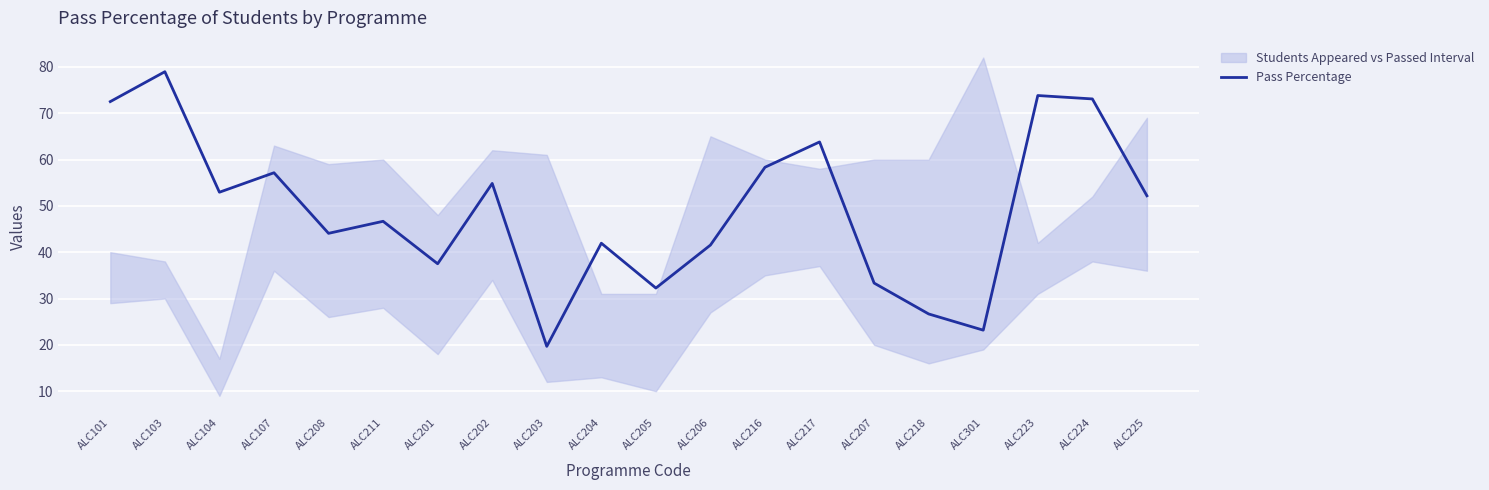

List the labels in order of value, smallest first.

ALC203, ALC301, ALC218, ALC205, ALC207, ALC201, ALC206, ALC204, ALC208, ALC211, ALC225, ALC104, ALC202, ALC107, ALC216, ALC217, ALC101, ALC224, ALC223, ALC103